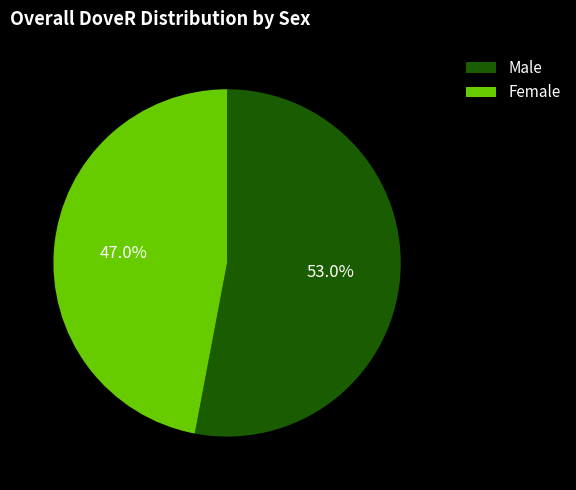

What percentage is the Male slice, to the nearest percent?

53%